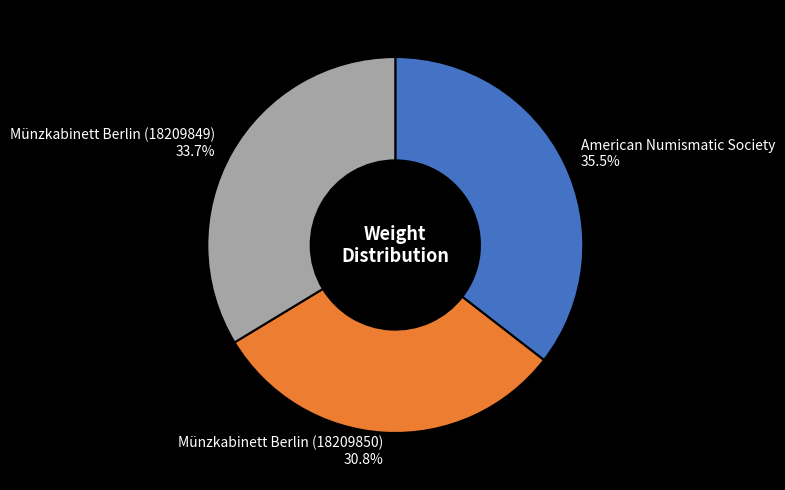

To the nearest percent, what is the difference between the largest and smallest slice percentages?

5%